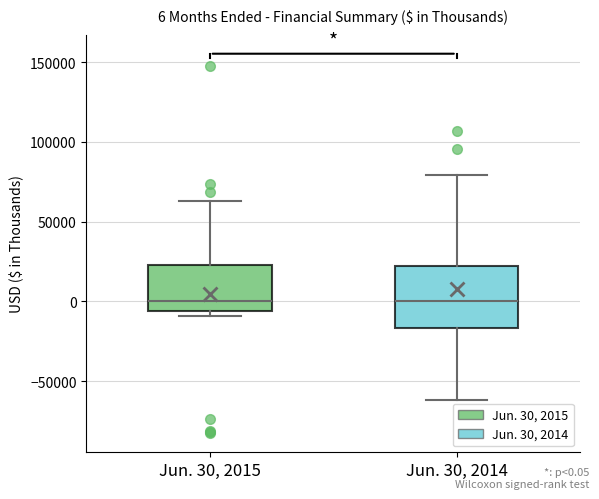

Which box is the tallest, from its lower edge to its upper edge?

Jun. 30, 2014